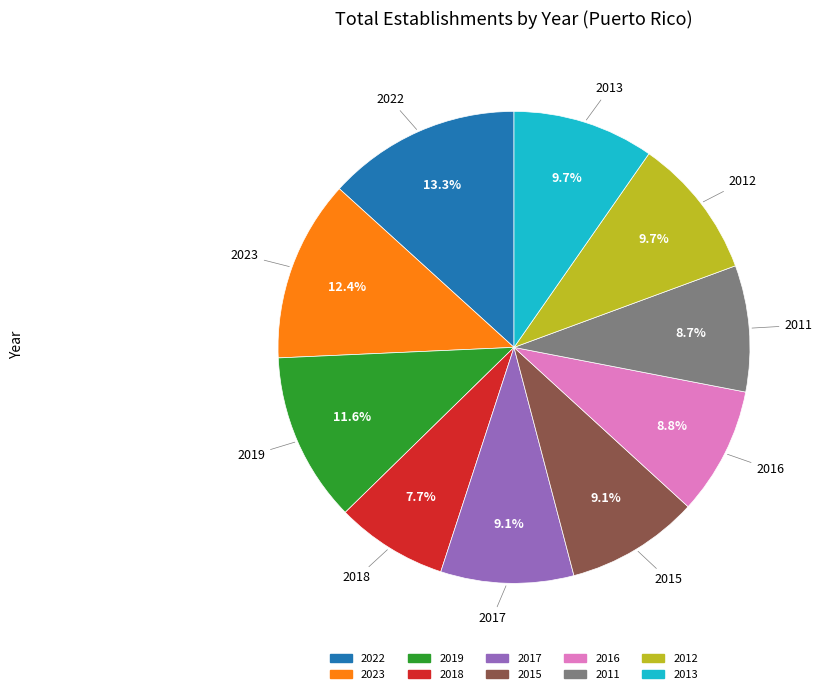

Which has a higher value, 2018 or 2023?

2023